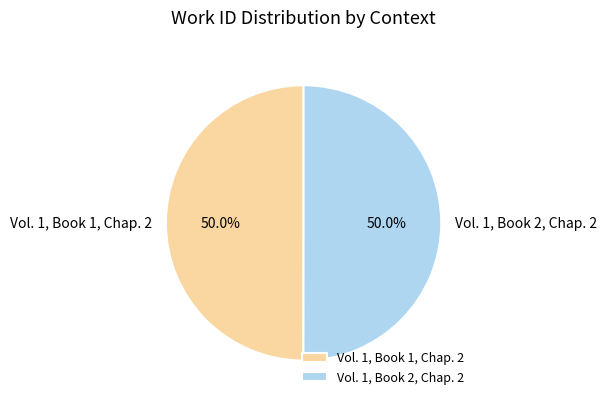

What is the total percentage of Vol. 1, Book 1, Chap. 2 and Vol. 1, Book 2, Chap. 2?

100.0%